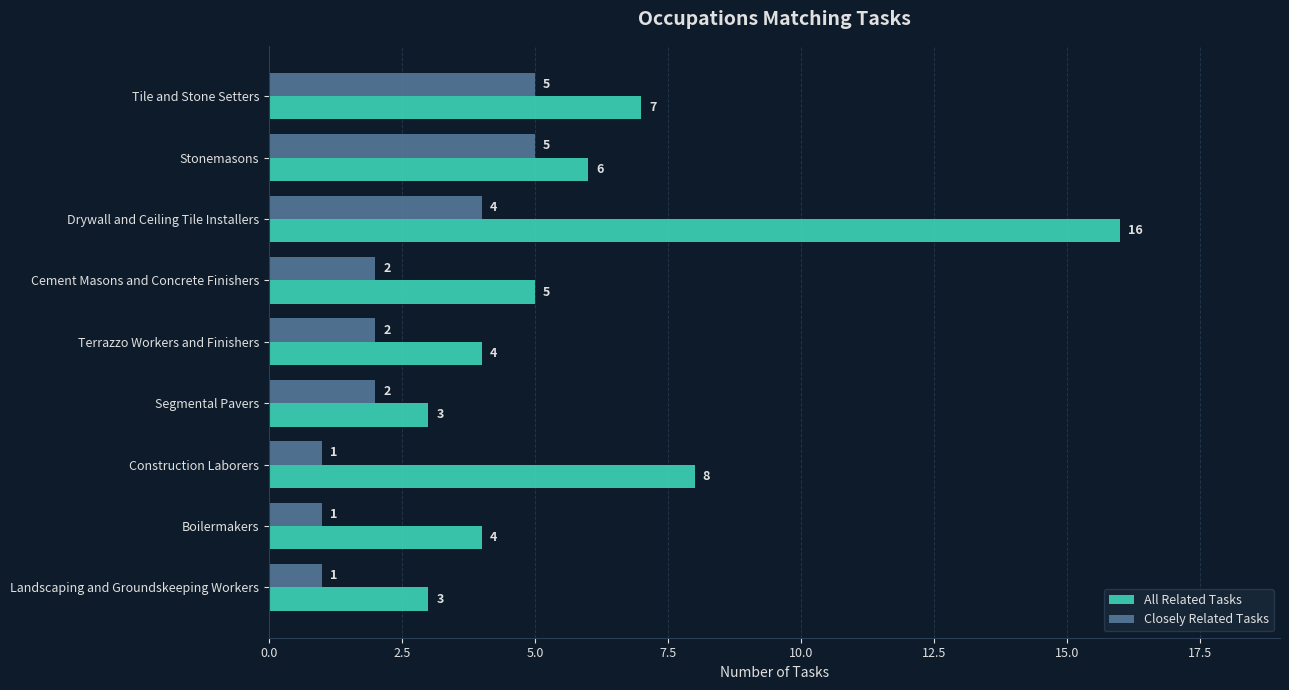

True or false: All Related Tasks has a value of 16 at Drywall and Ceiling Tile Installers.

True